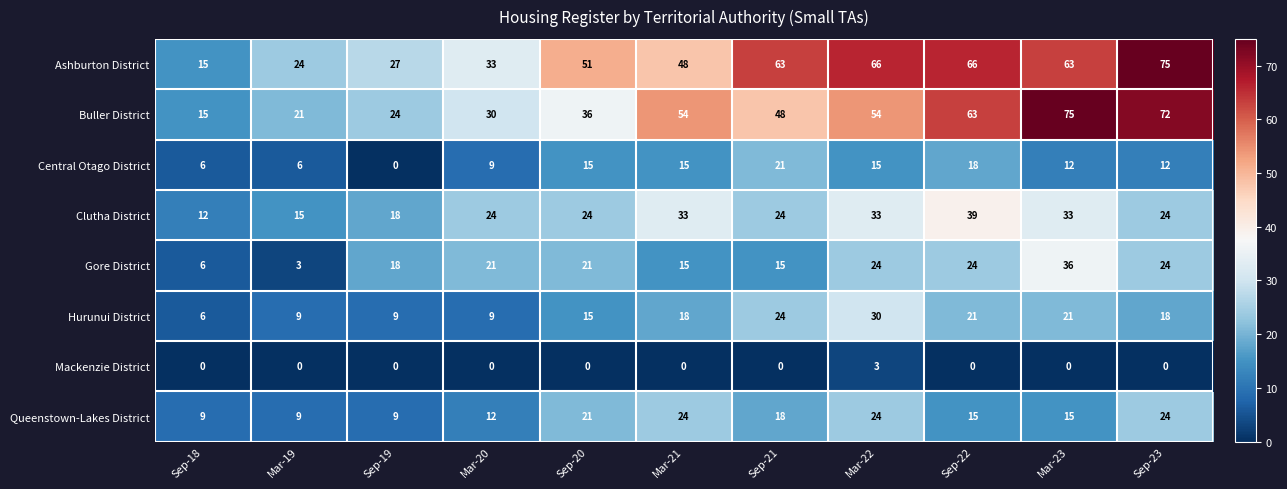

Count the number of categories in the chart.

11